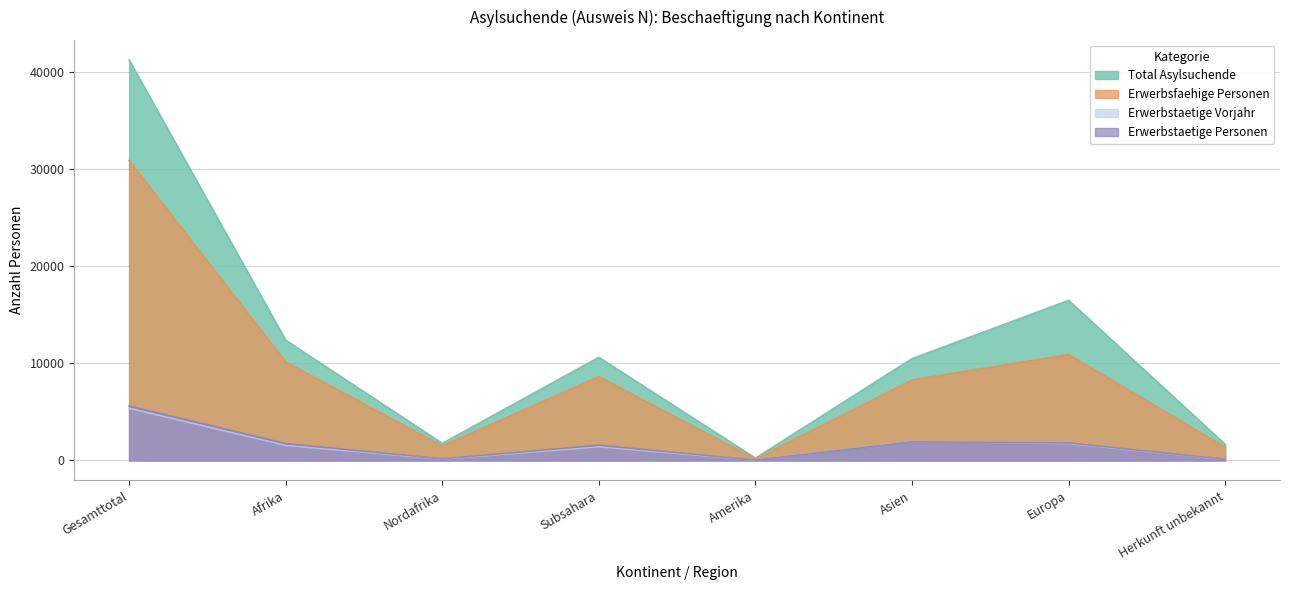

What is the total value across all series at Subsahara?

22261